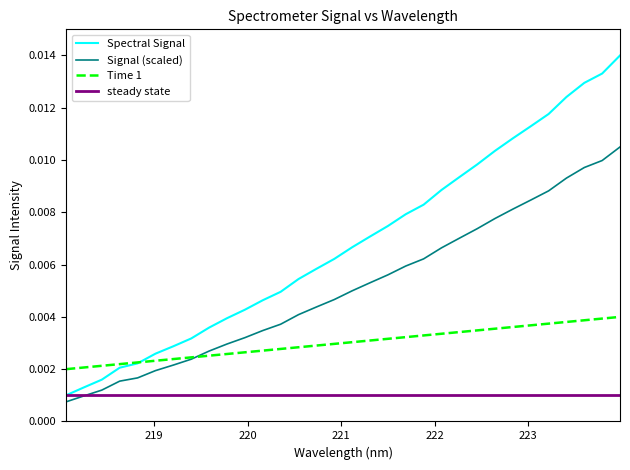

Rank the series by their maximum value, from highest to lowest.

Spectral Signal, Signal (scaled), Time 1, steady state